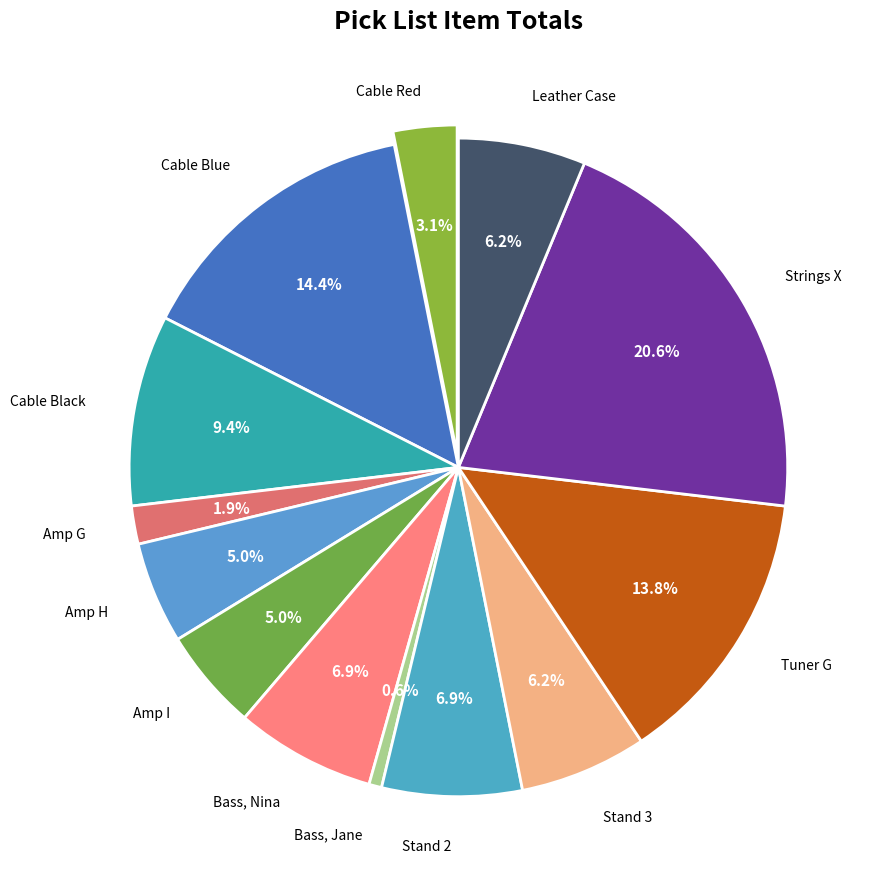

To the nearest percent, what is the difference between the largest and smallest slice percentages?

20%